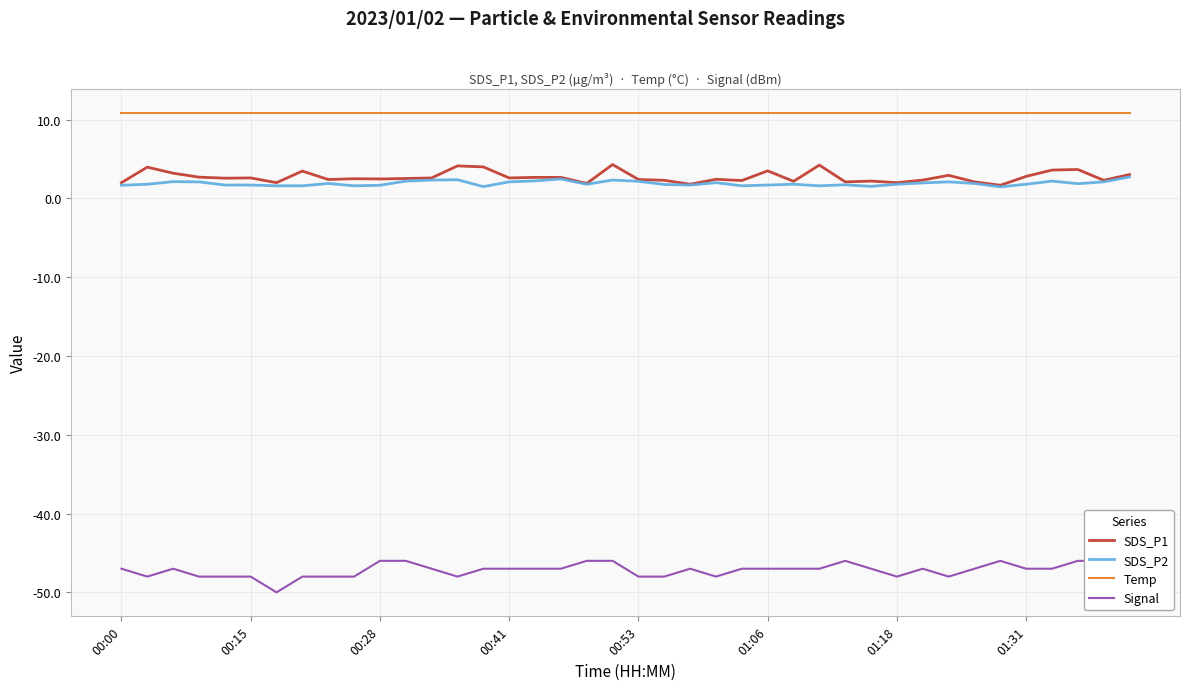

What are all the series names shown in the legend?

SDS_P1, SDS_P2, Temp, Signal